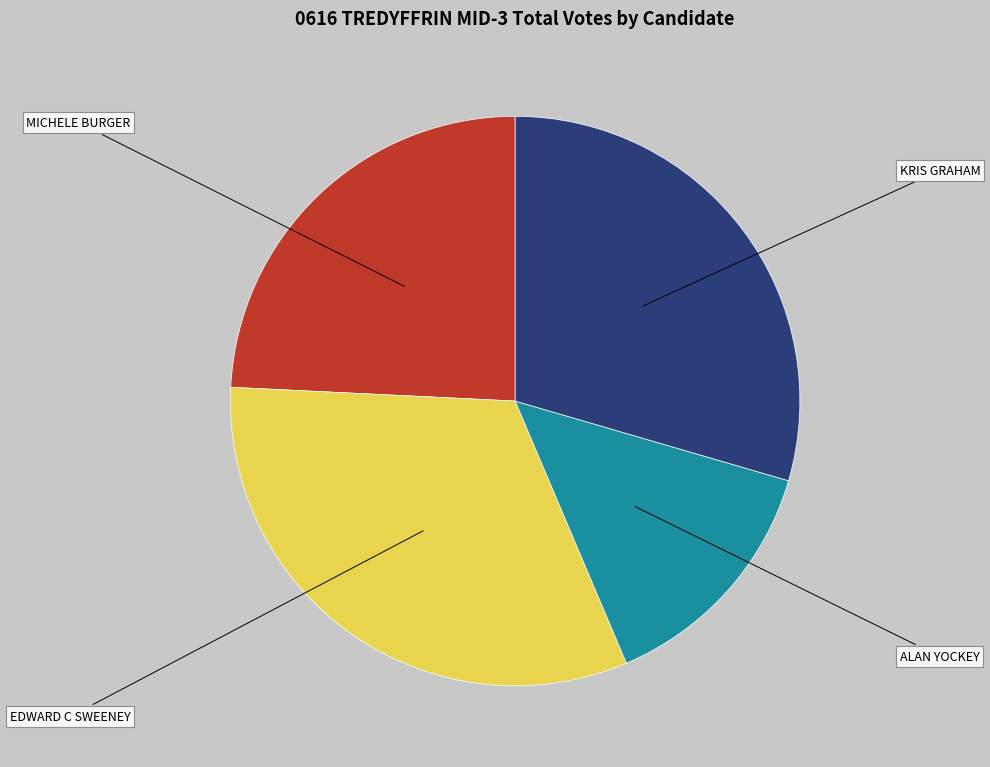

Is there any slice that represents more than half of the pie?

No